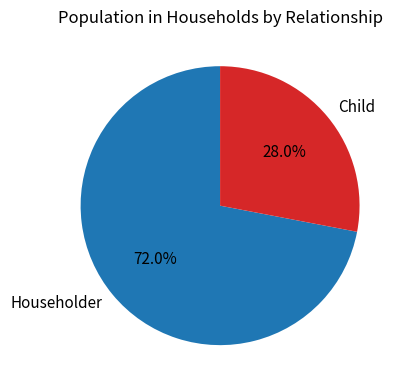

Combined, what portion of the pie is Householder and Child?

100.0%